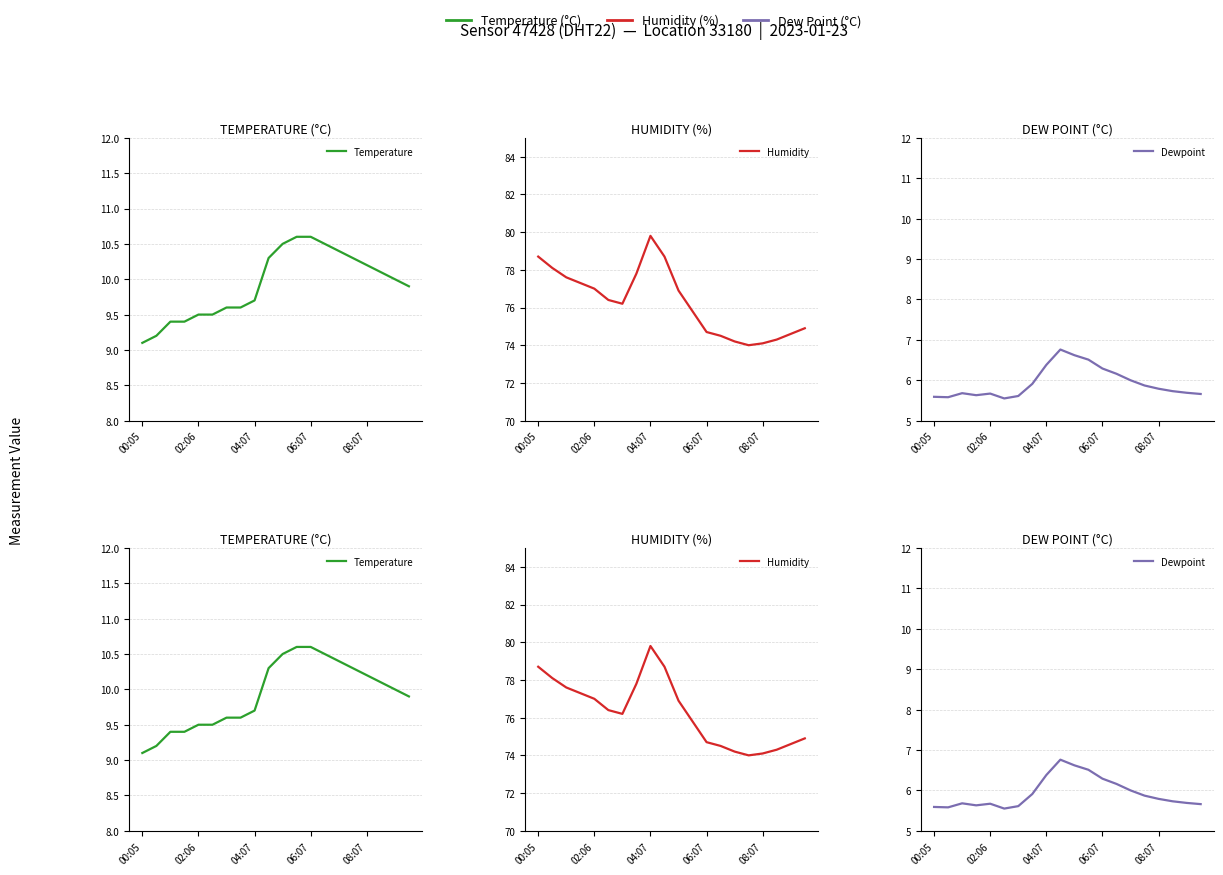

Which series has the largest total across all categories?

Humidity